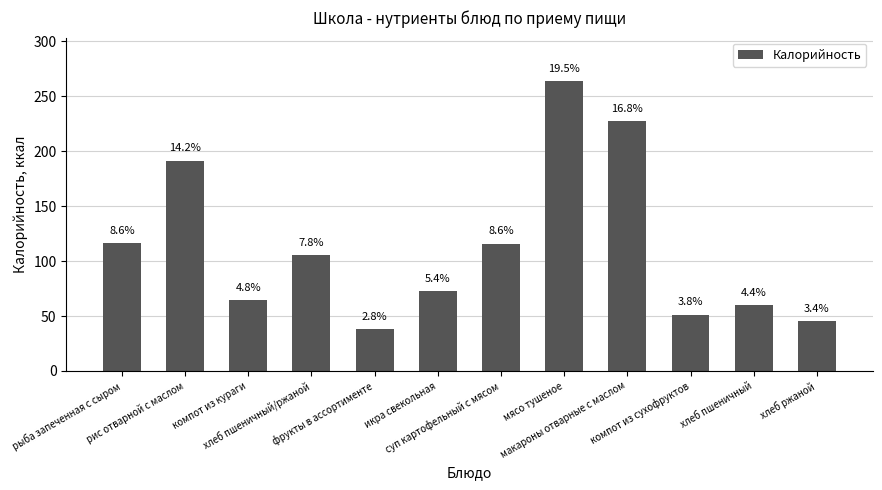

What is the difference between the values at мясо тушеное and рис отварной с маслом?

72.3